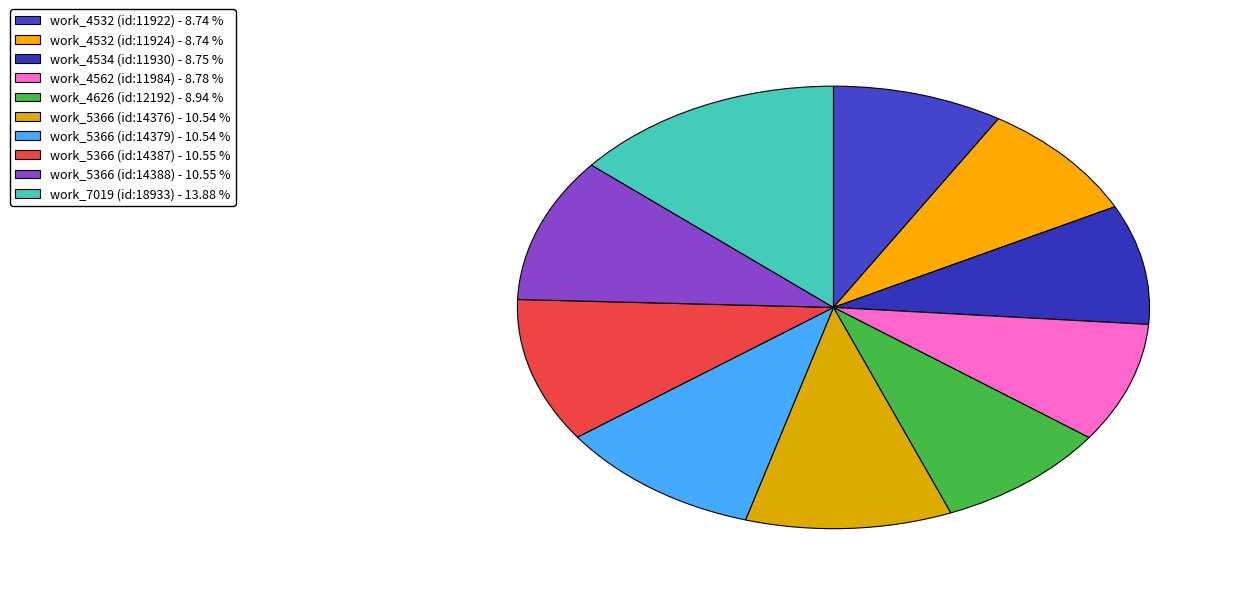

How many segments does this pie chart have?

10